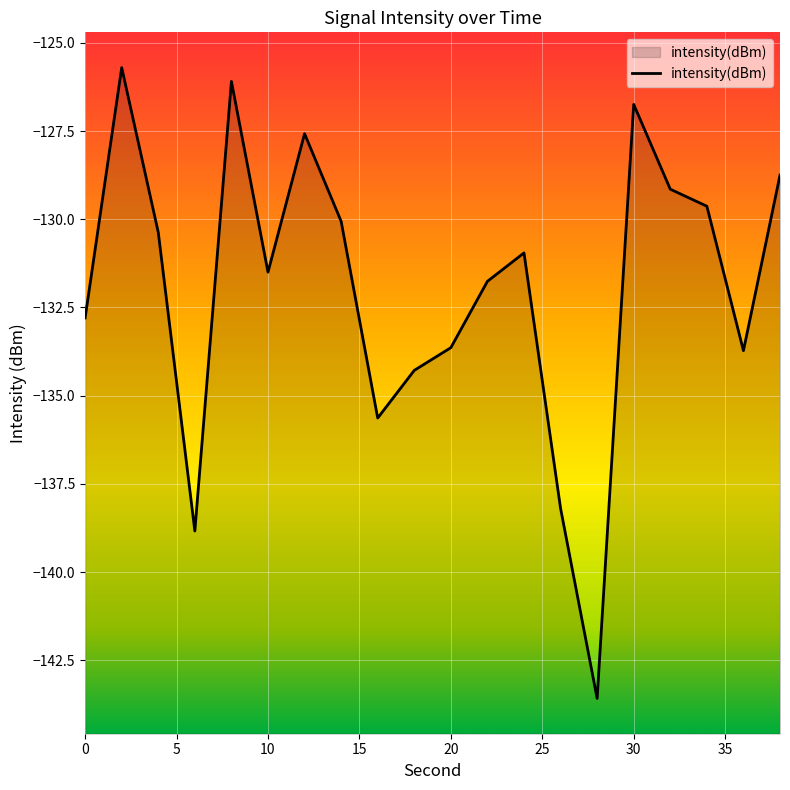

The value at 20 is -133.6. True or false?

True